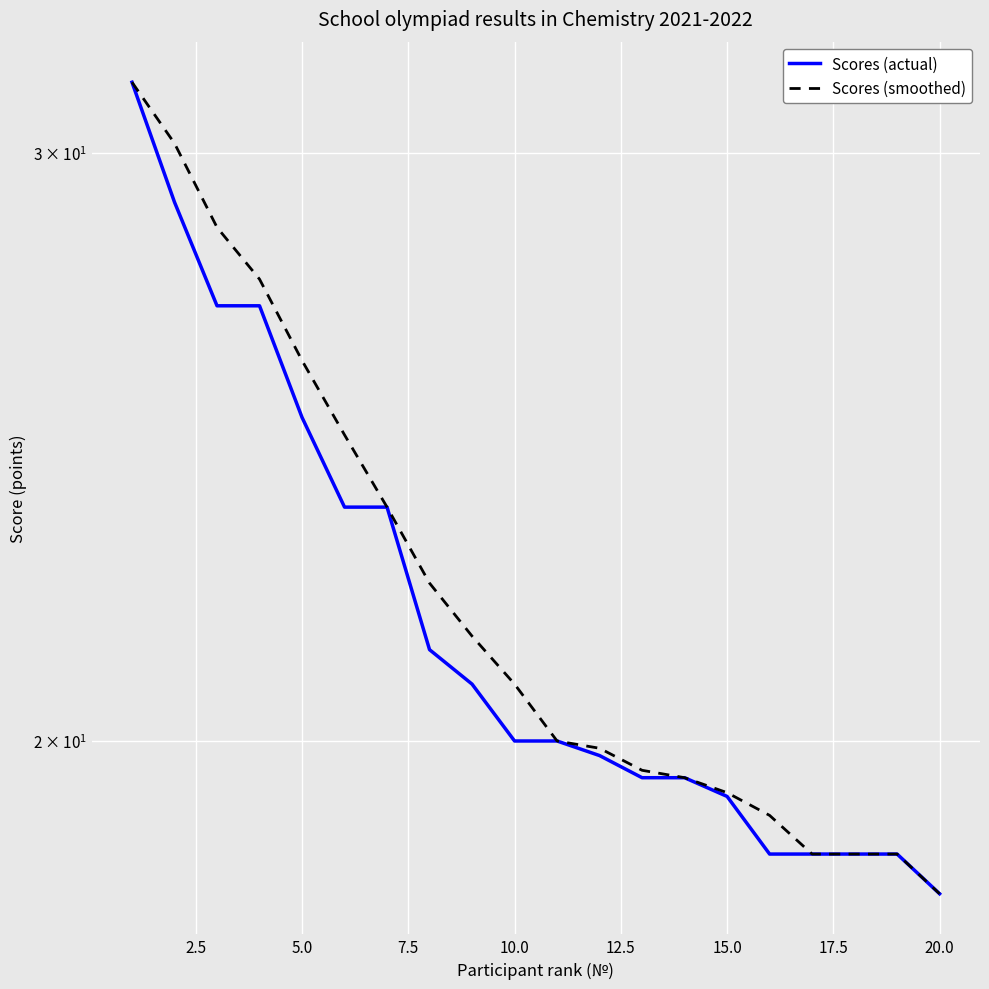

Is the value of Scores (actual) at 13 greater than the value of Scores (smoothed) at 10.0?

No